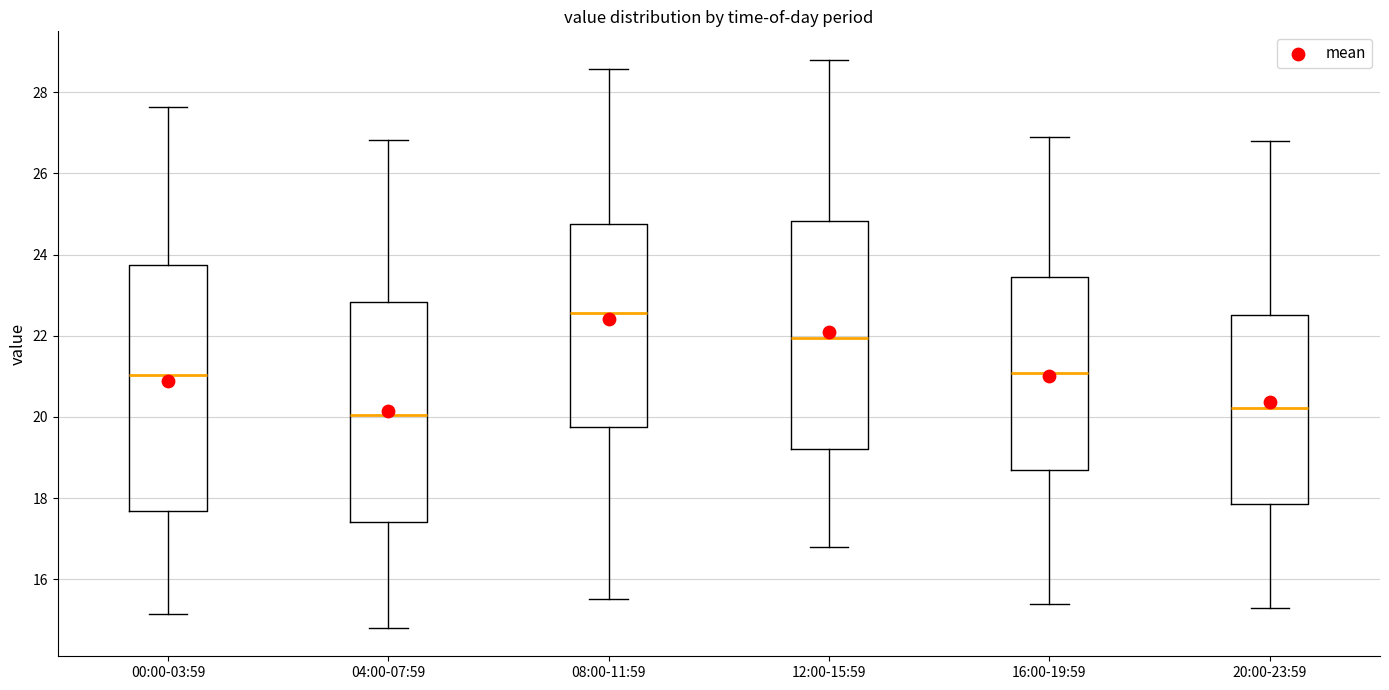

Reading left to right, transcribe this box plot: for each box, give where its median line is, the range the box spans, and where its two whiskers end, as read against the y-axis. The values are not printed on the chart, so give them approximately, as read against the axis.

00:00-03:59: median 21.0, box 17.6 to 23.8, whiskers 15.2 to 27.6
04:00-07:59: median 20.0, box 17.4 to 22.8, whiskers 14.8 to 26.8
08:00-11:59: median 22.6, box 19.8 to 24.8, whiskers 15.6 to 28.6
12:00-15:59: median 22.0, box 19.2 to 24.8, whiskers 16.8 to 28.8
16:00-19:59: median 21.0, box 18.6 to 23.4, whiskers 15.4 to 27.0
20:00-23:59: median 20.2, box 17.8 to 22.6, whiskers 15.4 to 26.8